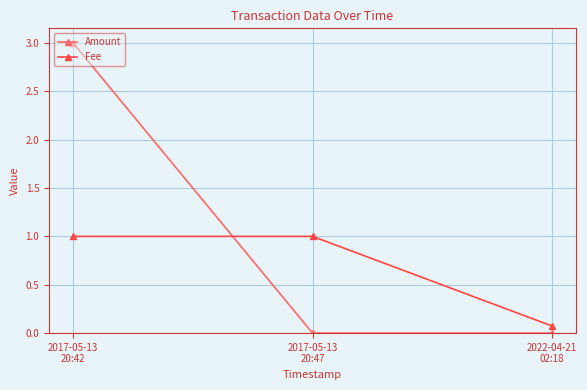

At how many categories does at least one series exceed 0?

3